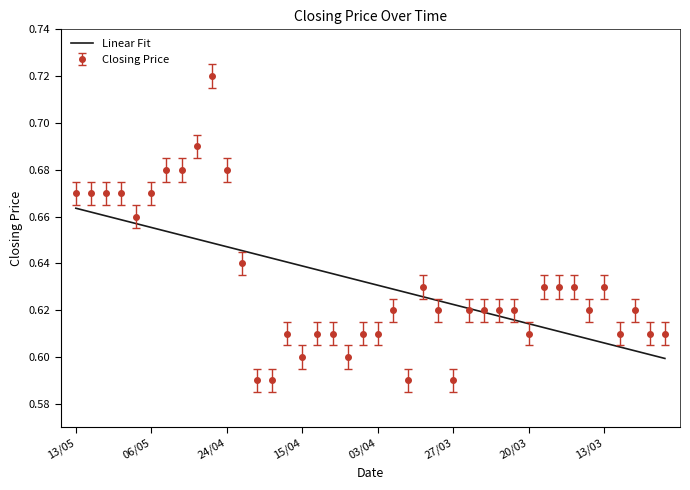

Which series has the largest range (max minus min)?

Closing Price